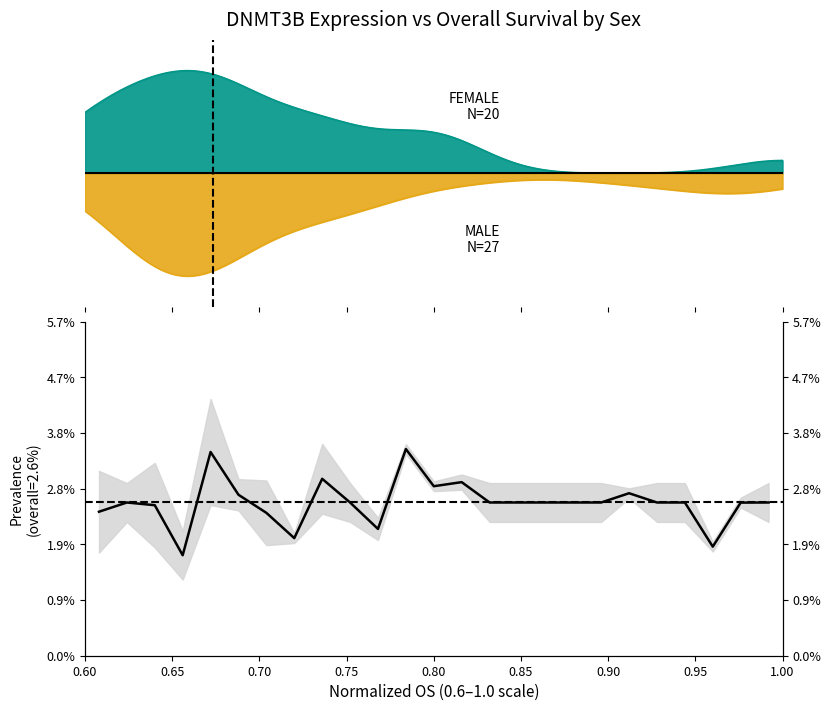

True or false: there are more than 1 points higher than both neighbors.

True